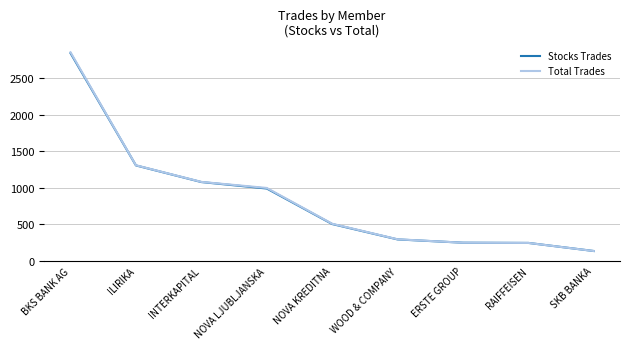

At which label does Total Trades reach its minimum?

SKB BANKA